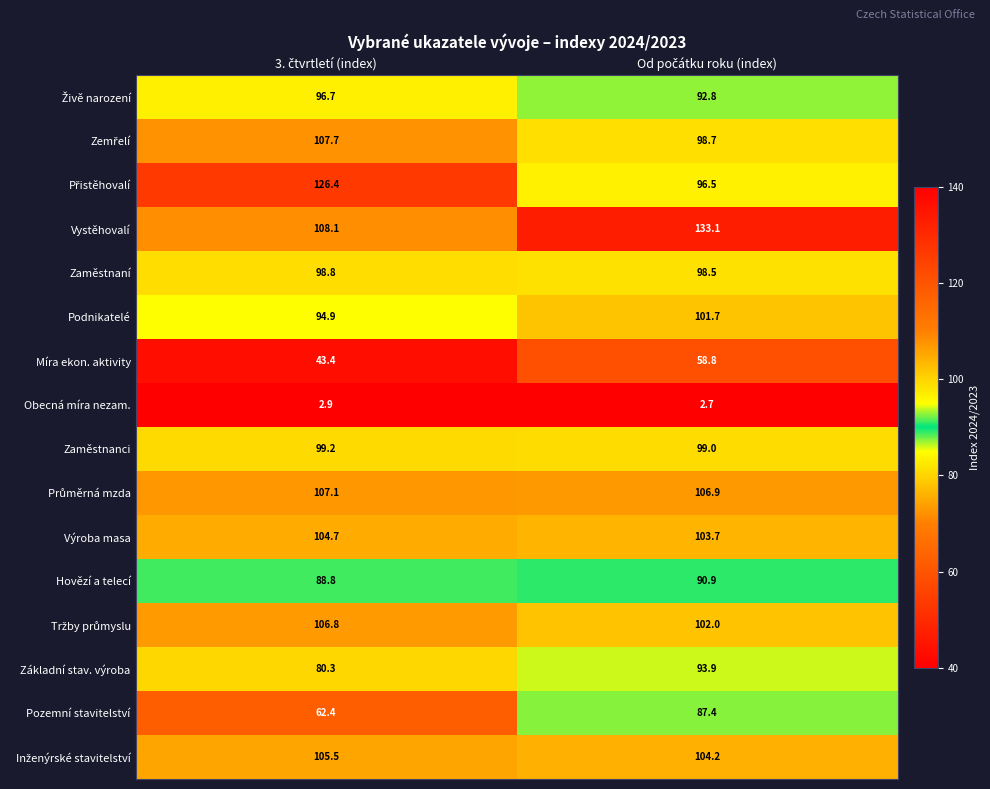

What is the maximum value for Obecná míra nezam.?

2.9